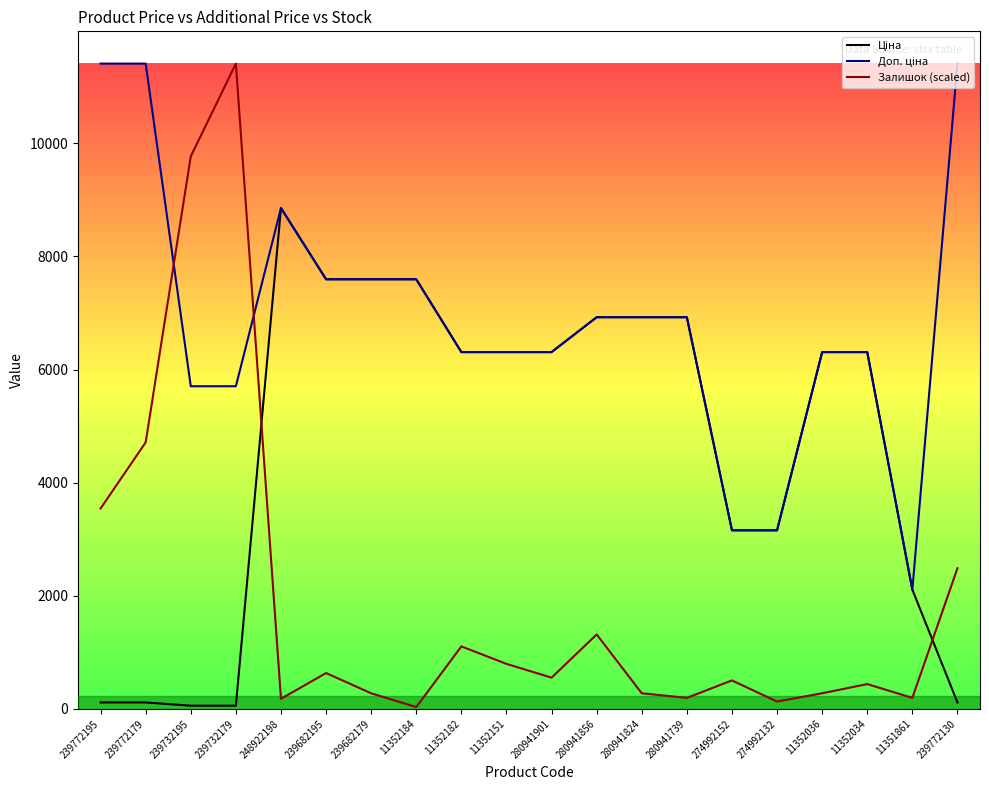

True or false: Ціна has more than 0 interior local peaks.

True